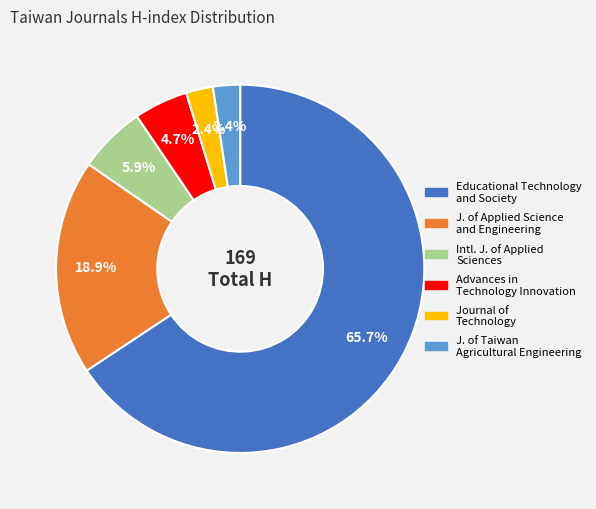

Count the number of slices in the pie.

6